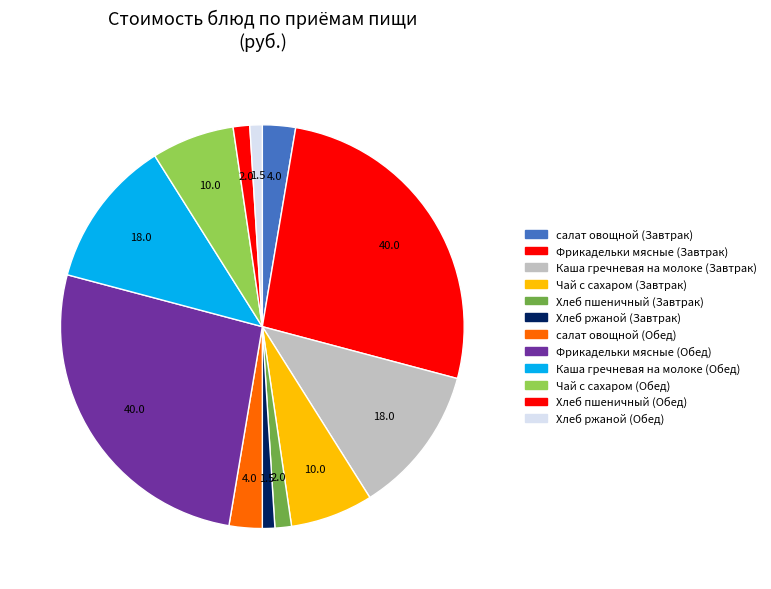

Rank the categories by value from highest to lowest.

Фрикадельки мясные (Завтрак), Фрикадельки мясные (Обед), Каша гречневая на молоке (Завтрак), Каша гречневая на молоке (Обед), Чай с сахаром (Завтрак), Чай с сахаром (Обед), салат овощной (Завтрак), салат овощной (Обед), Хлеб пшеничный (Завтрак), Хлеб пшеничный (Обед), Хлеб ржаной (Завтрак), Хлеб ржаной (Обед)